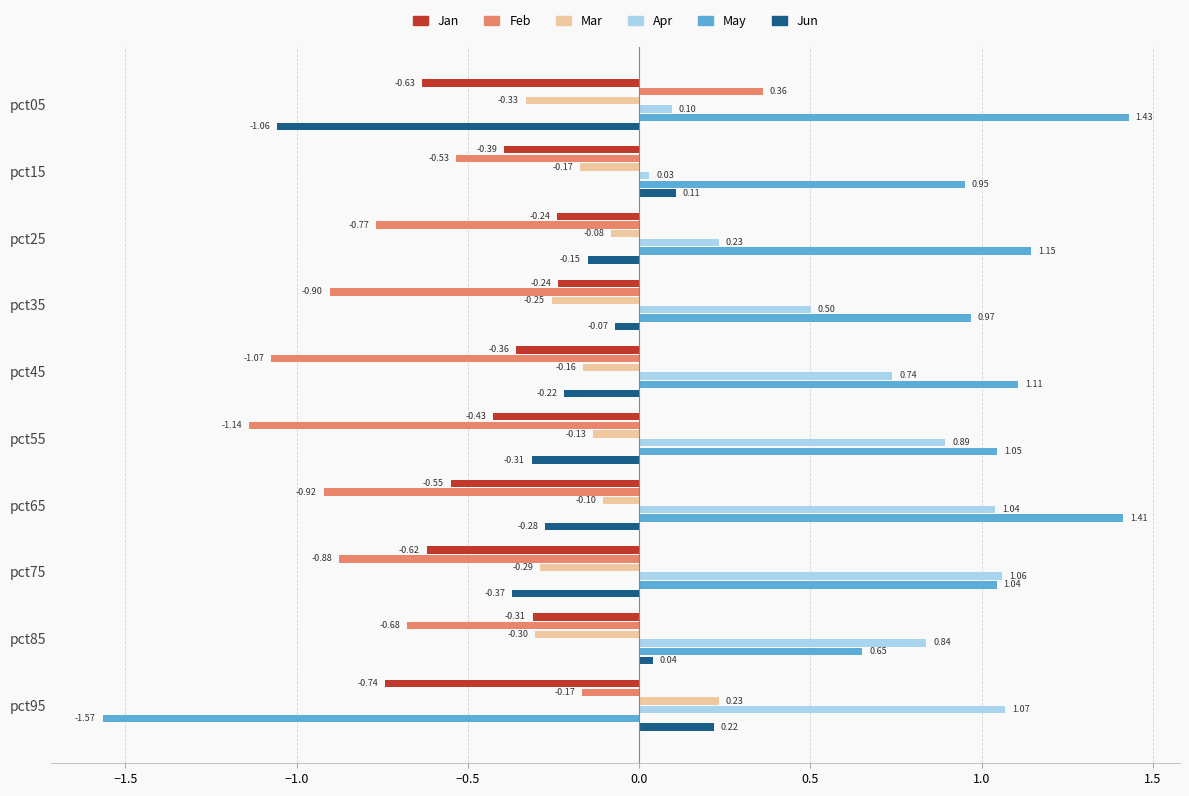

At which label does Apr reach its peak?

pct95